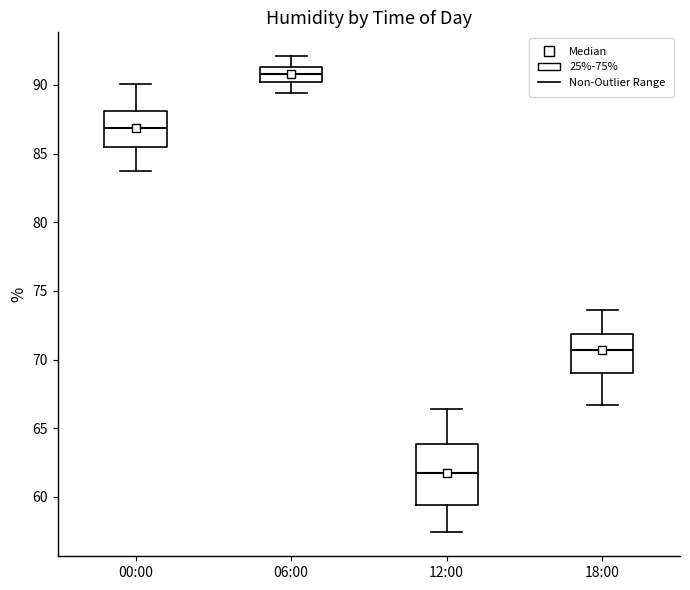

Reading left to right, transcribe this box plot: for each box, give where its median line is, the range the box spans, and where its two whiskers end, as read against the y-axis. The values are not printed on the chart, so give them approximately, as read against the axis.

00:00: median 87.0, box 85.5 to 88.0, whiskers 83.5 to 90.0
06:00: median 91.0, box 90.0 to 91.5, whiskers 89.5 to 92.0
12:00: median 62.0, box 59.5 to 64.0, whiskers 57.5 to 66.5
18:00: median 70.5, box 69.0 to 72.0, whiskers 66.5 to 73.5